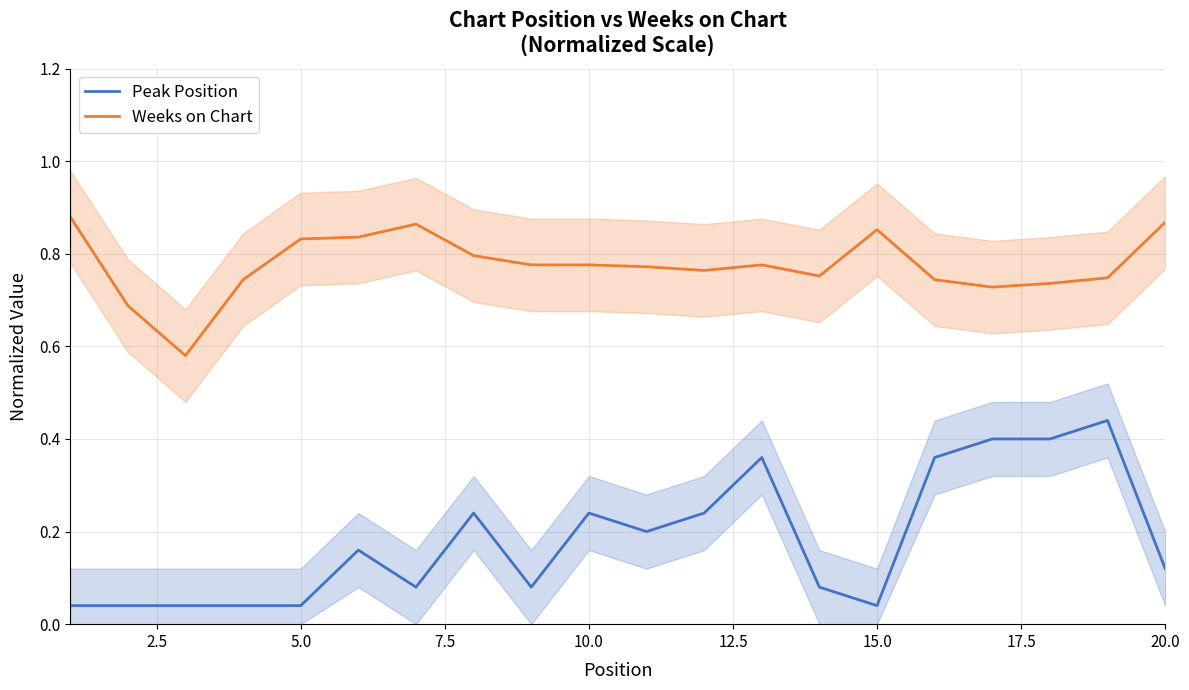

True or false: Weeks on Chart and Peak Position cross at least once.

False